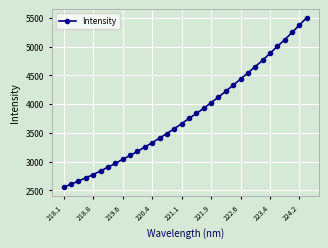

What is the value of the 29th point from the left?

4883.1